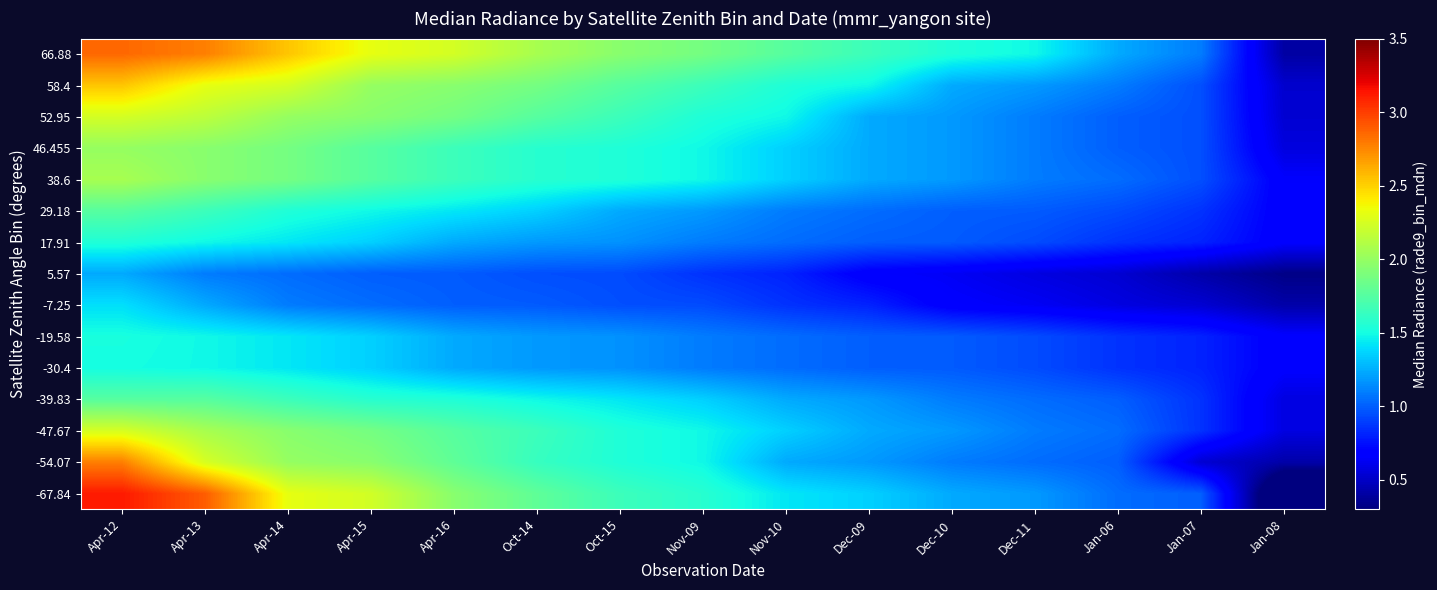

What is the total value across all series at Dec-10?

16.2